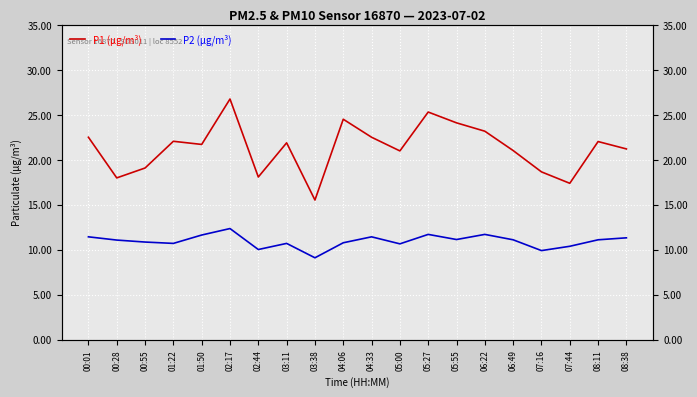

True or false: P1 (μg/m³) and P2 (μg/m³) cross at least once.

False